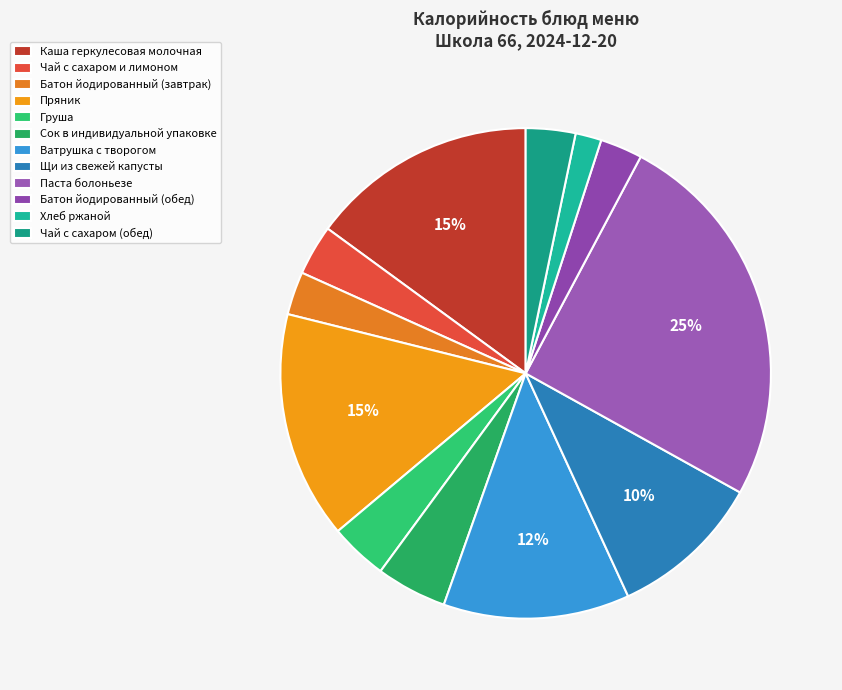

Which has a higher value, Батон йодированный (обед) or Батон йодированный (завтрак)?

Батон йодированный (завтрак)